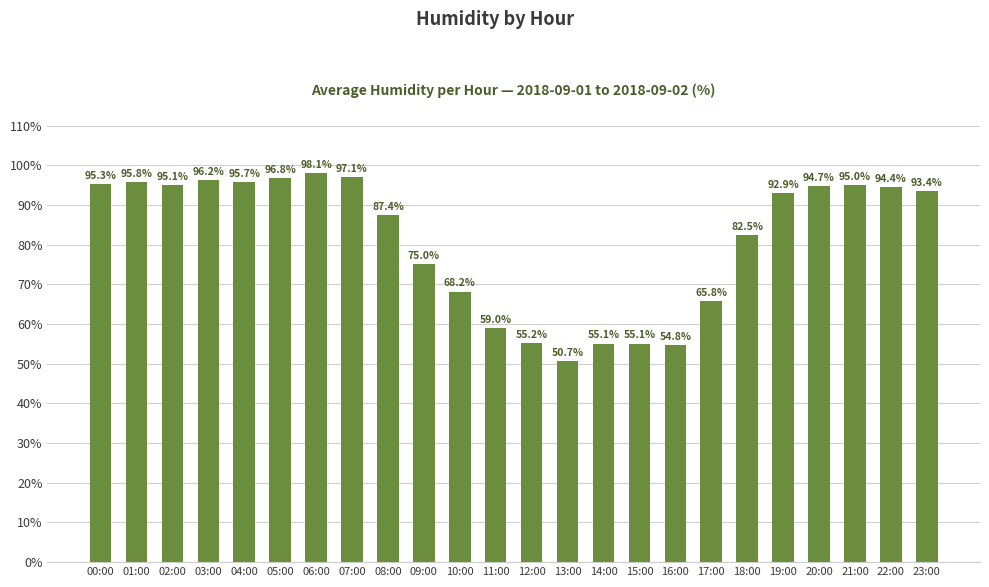

What is the label of the 2nd bar from the left?

01:00